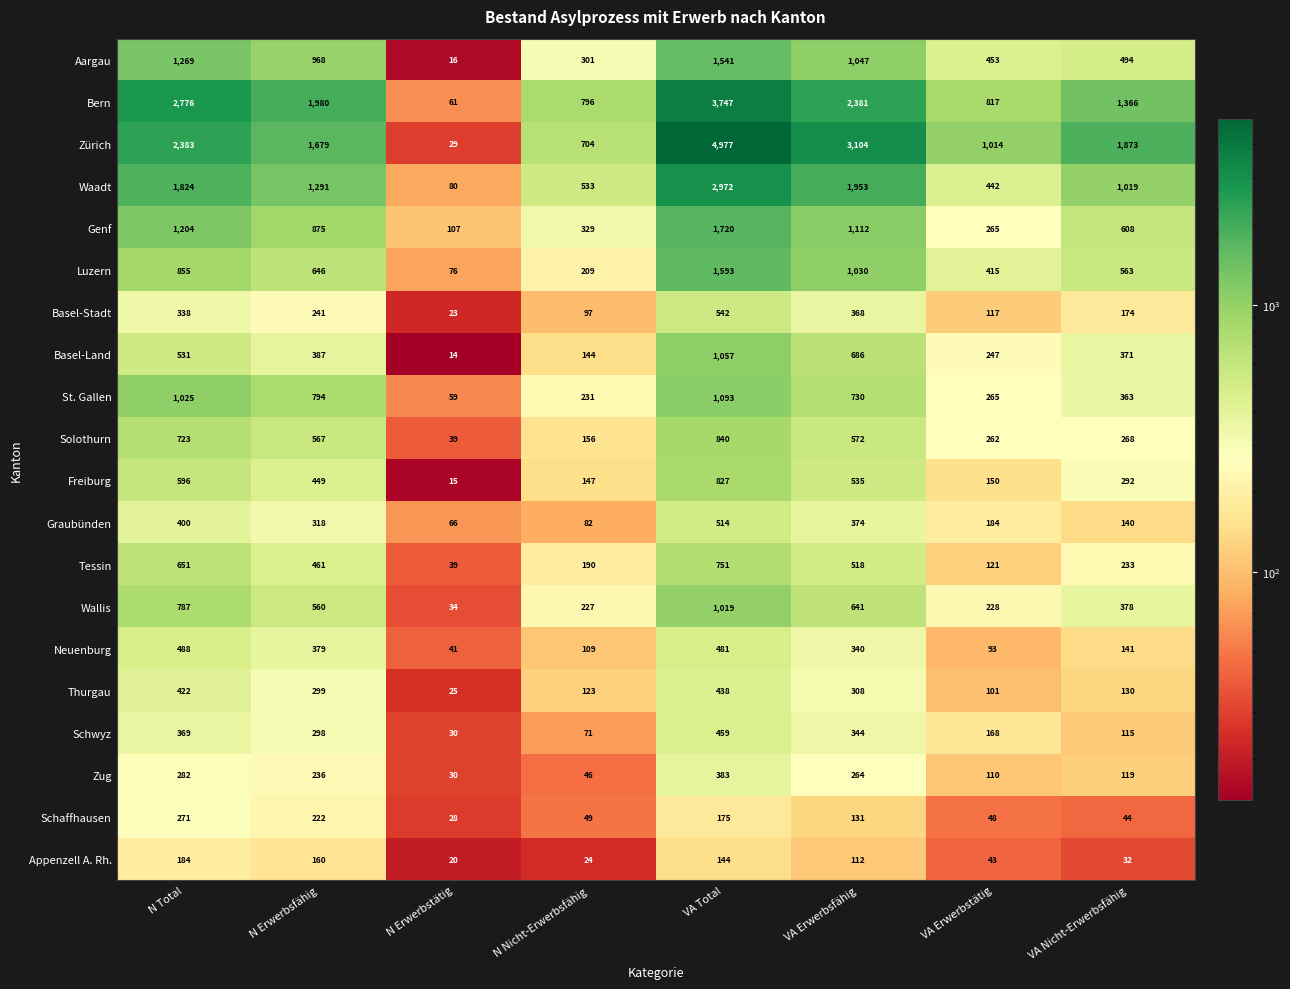

At how many categories does at least one series exceed 1903?

4